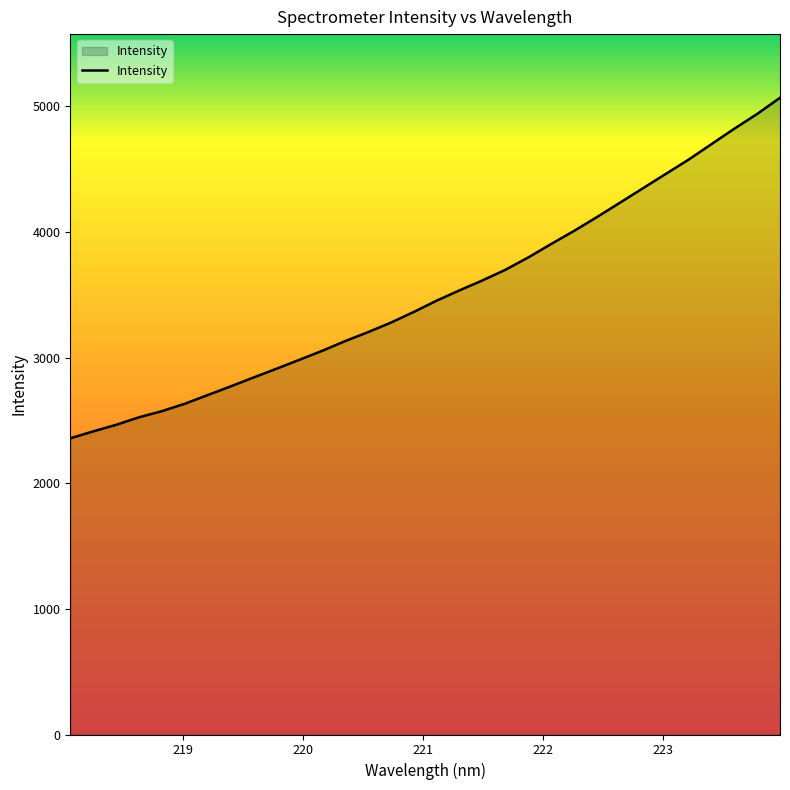

How many values are below 3453?

16